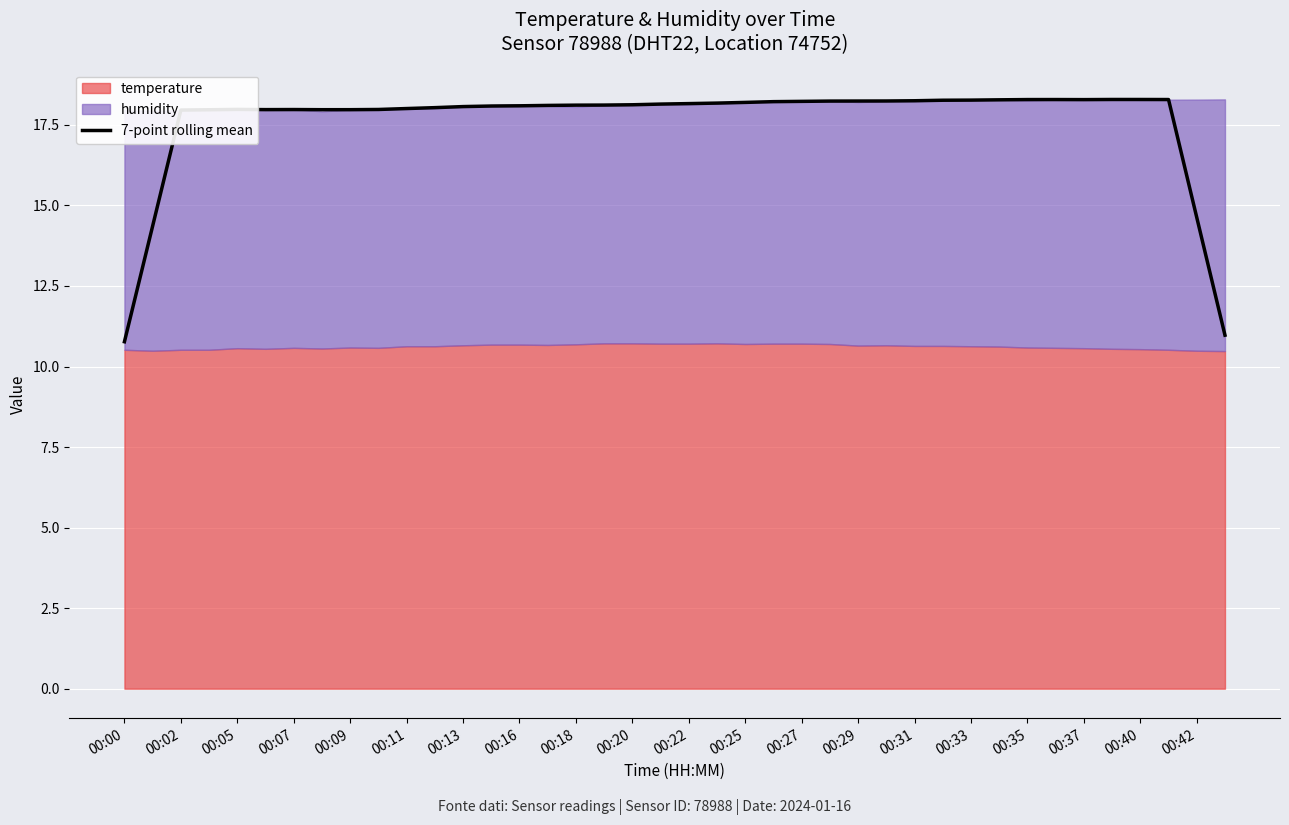

Count the number of values greater than 18.

28